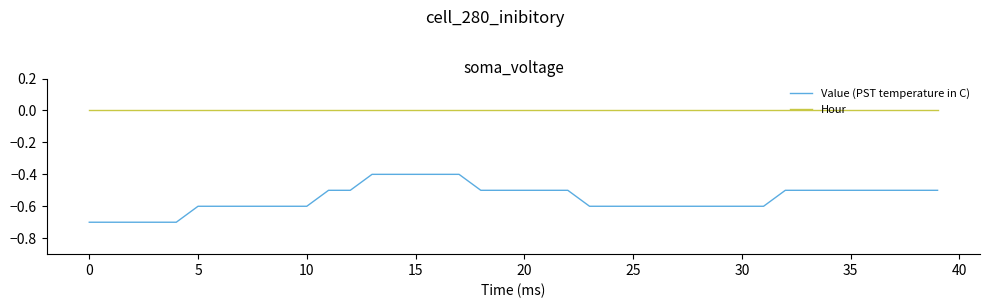

Which series has the largest total across all categories?

Hour